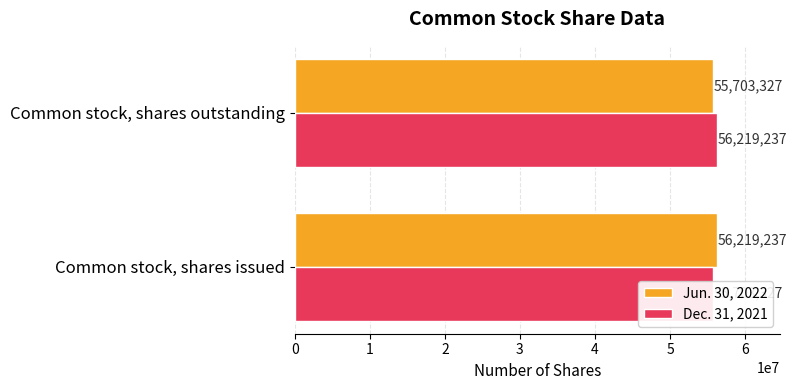

At how many categories does at least one series exceed 55782526?

2